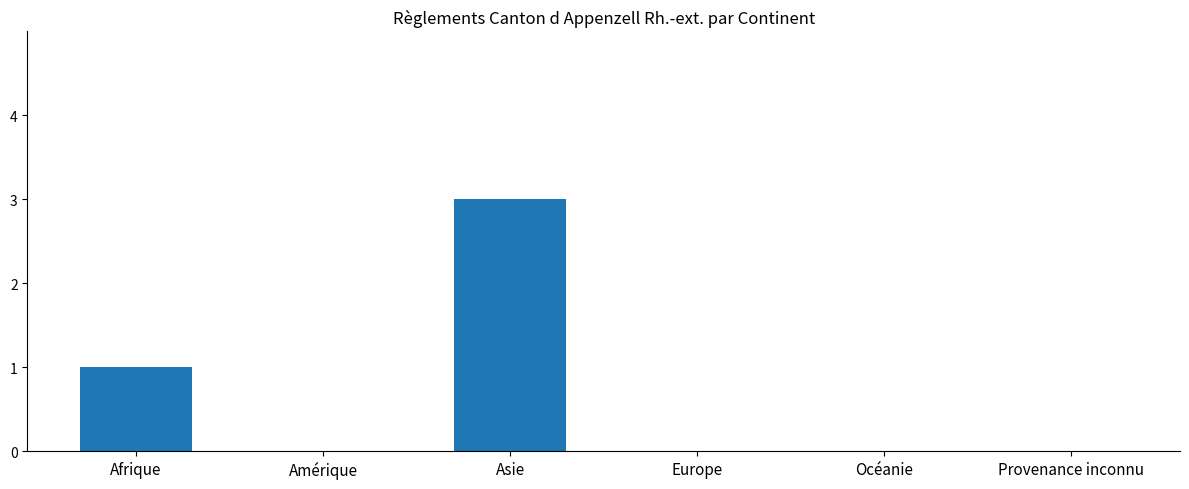

What is the greatest value displayed?

3